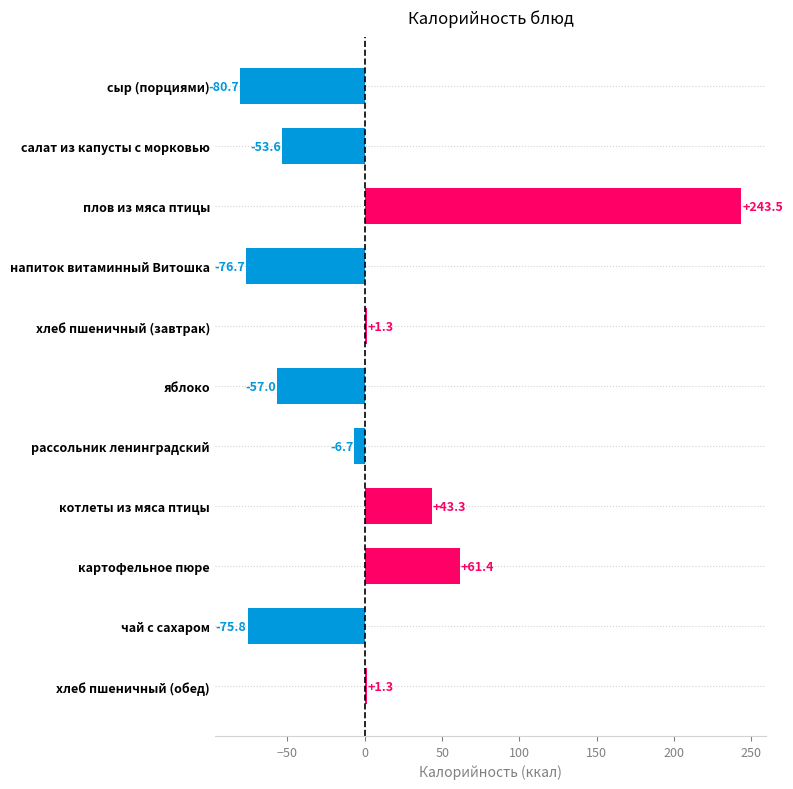

What position from the bottom is картофельное пюре?

3